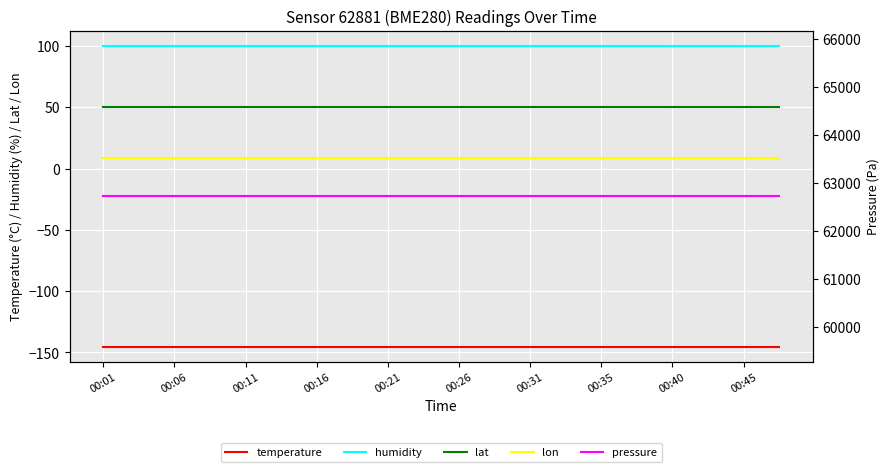

Which series has the widest spread of values?

temperature